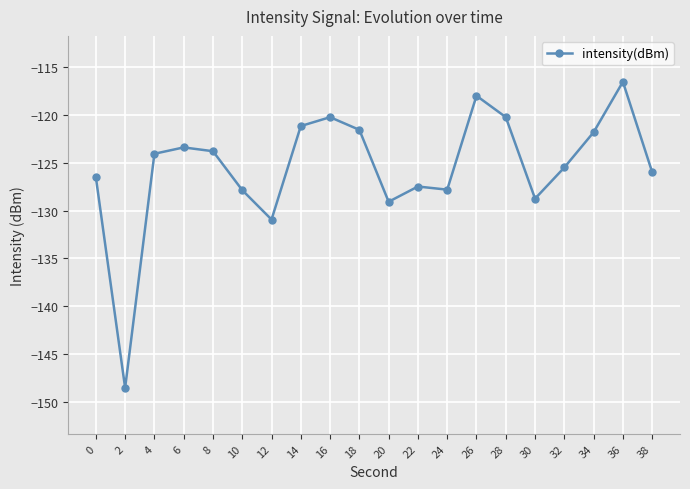

The chart shows a value of -41.5 at 30. True or false?

False